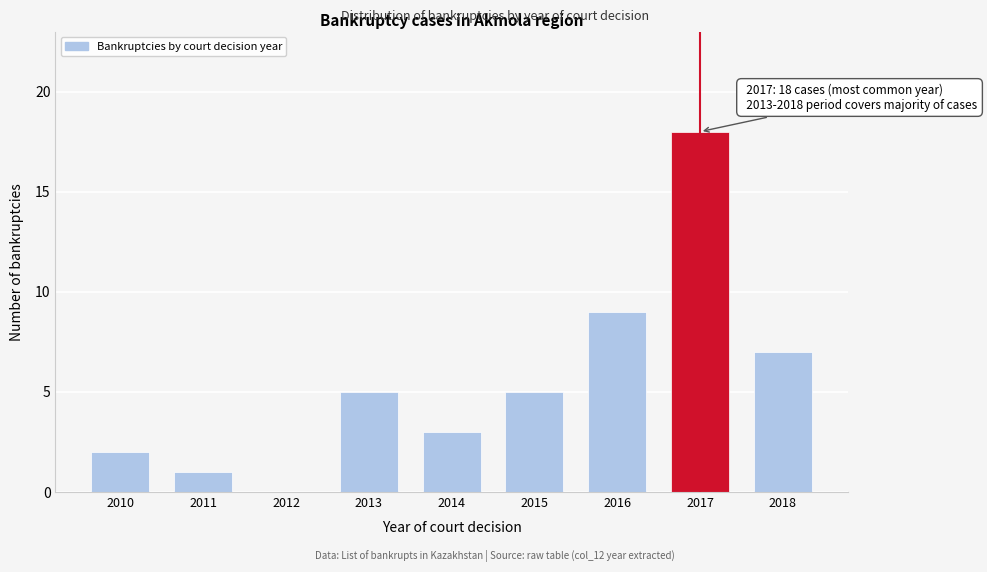

Reading right to left, what are all the values shown in this chart?

2018=7	2017=18	2016=9	2015=5	2014=3	2013=5	2012=0	2011=1	2010=2